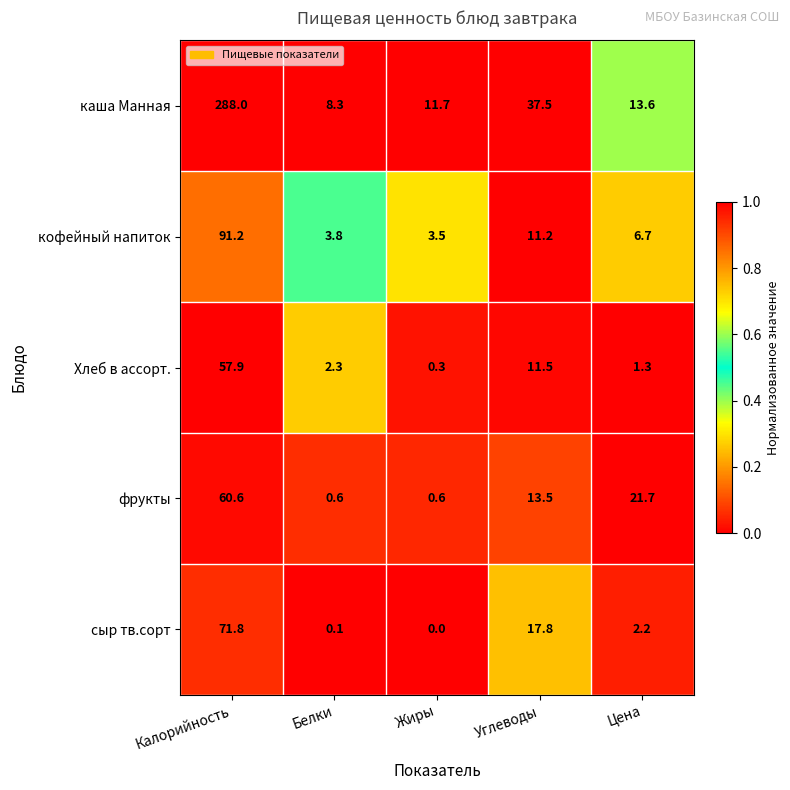

What is the difference between the maximum and minimum values in the каша Манная series?

279.7